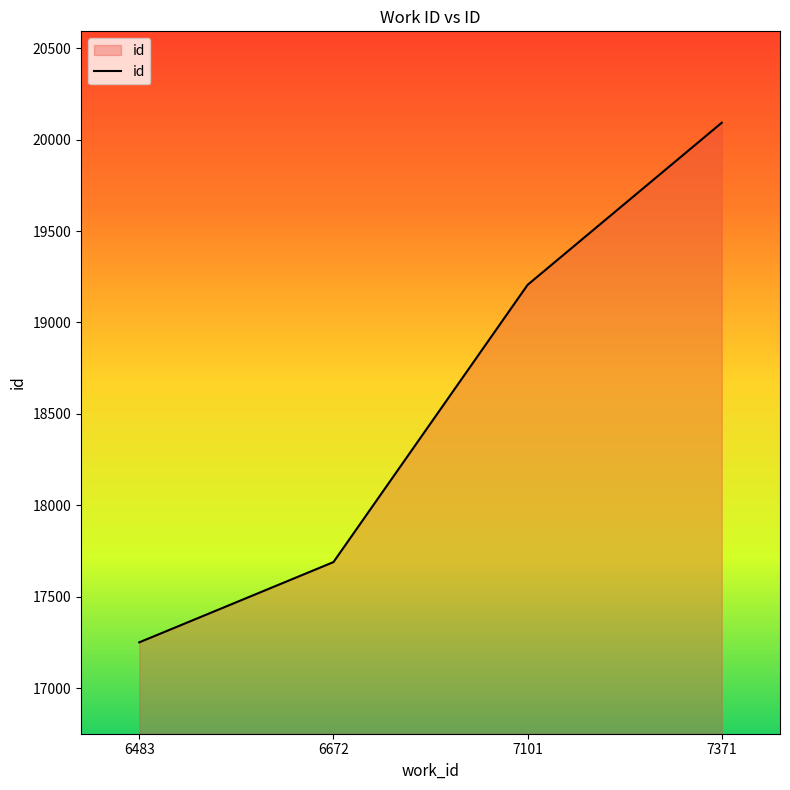

What is the difference between the maximum and minimum values?

2843